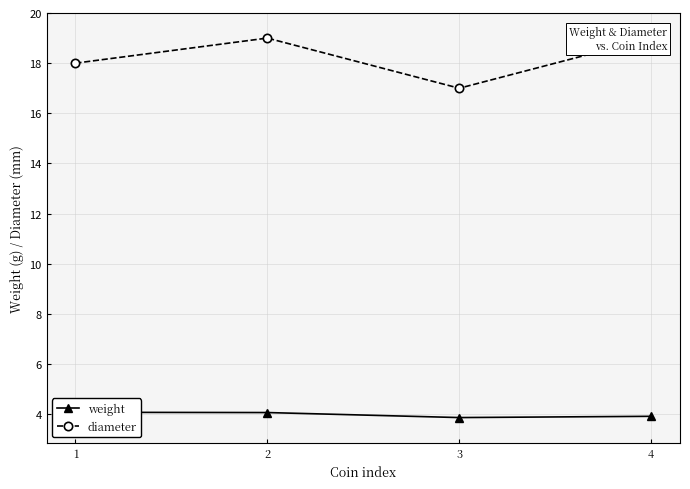

Rank the series at 1 from lowest to highest value.

weight, diameter